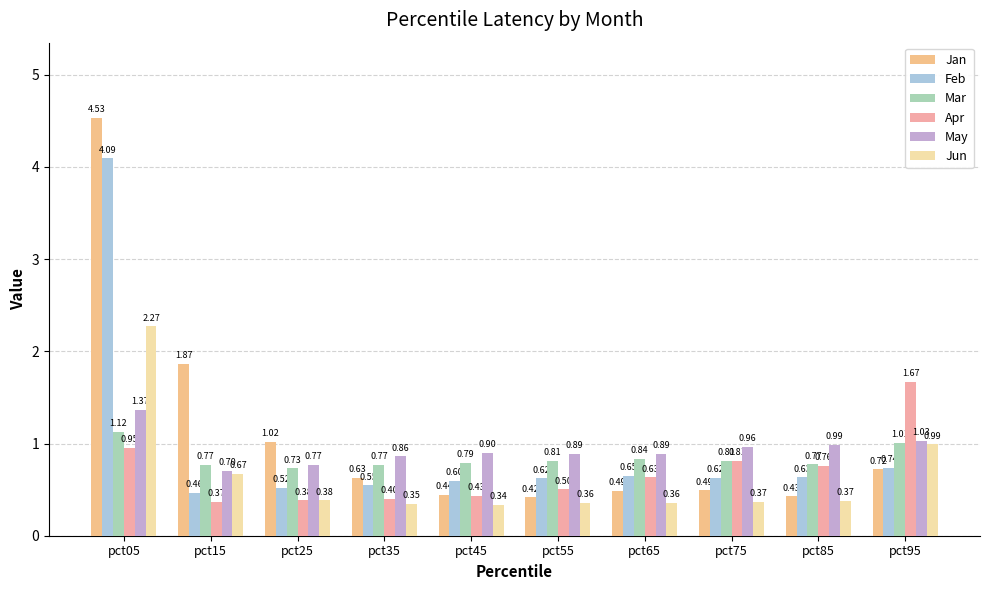

How many groups of bars are there?

10